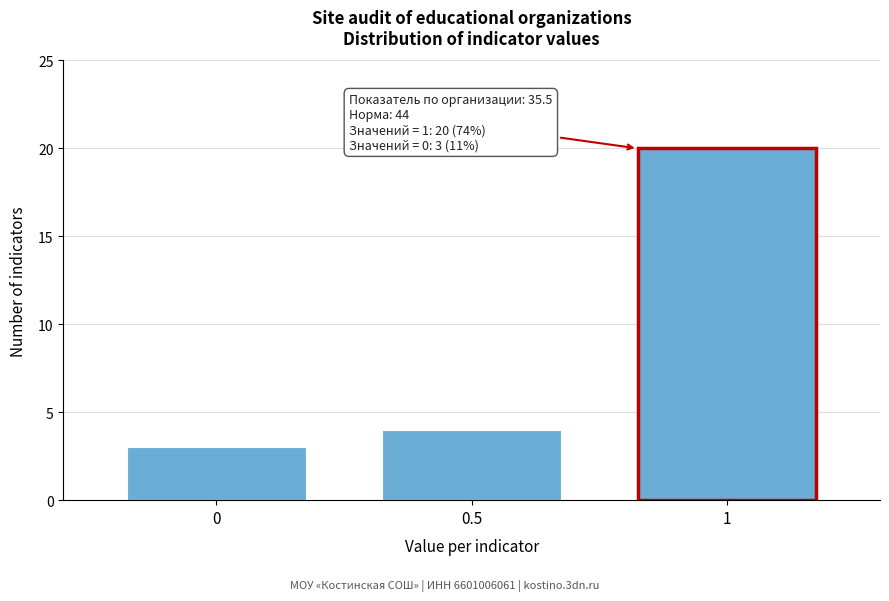

Reading right to left, extract all data points from this chart.

1=20	0.5=4	0=3